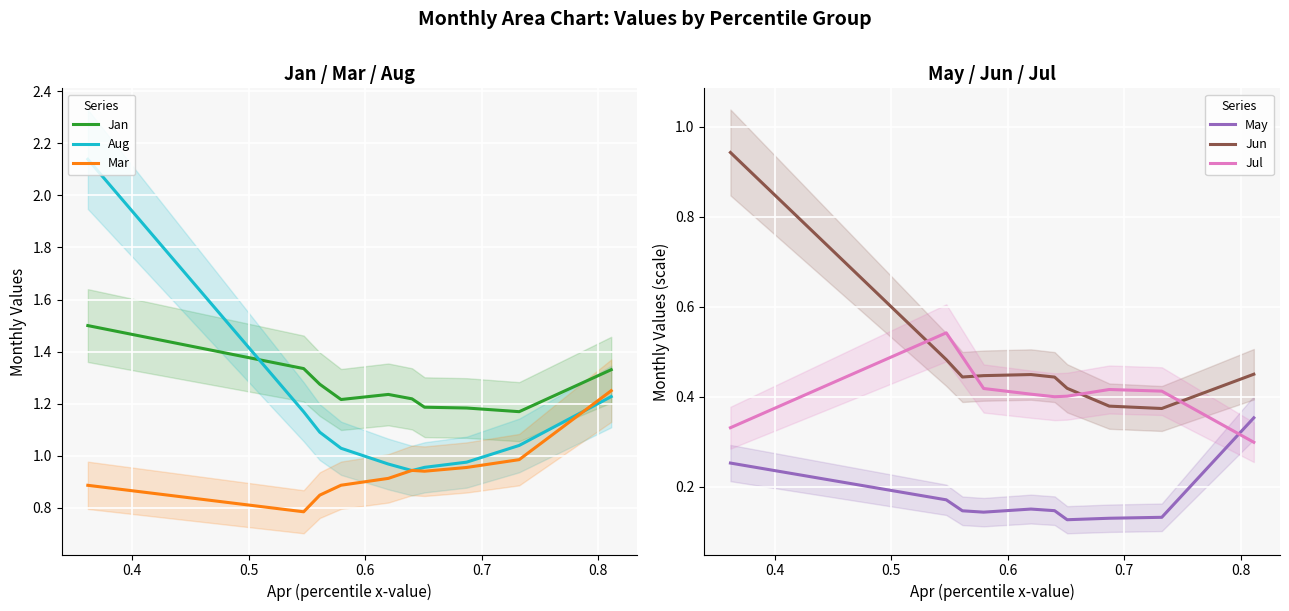

True or false: Mar and Jan intersect in this chart.

False